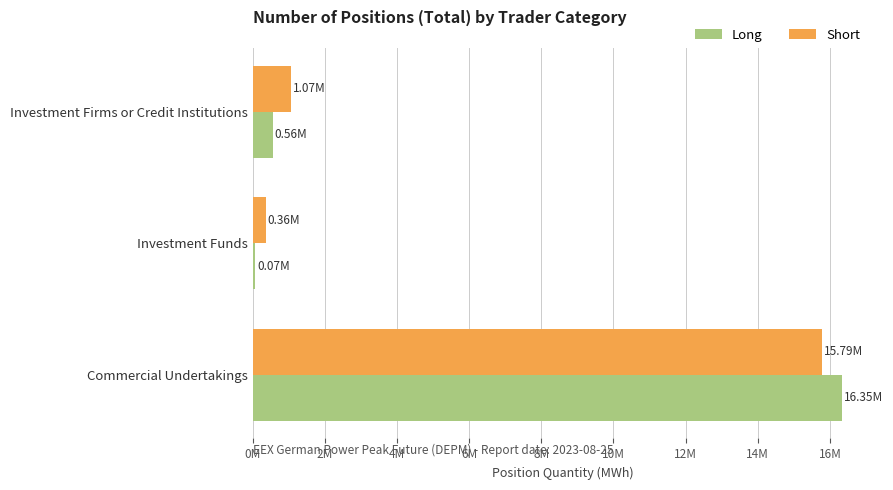

What is the highest value of the Long series?

16348512